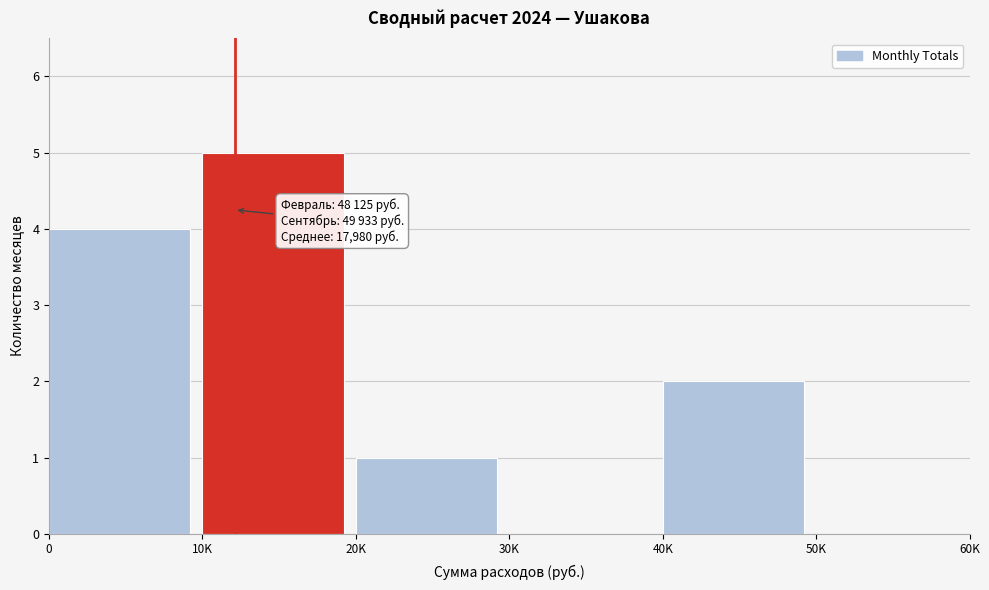

Reading left to right, extract all data points from this chart.

0=4	10K=5	20K=1	30K=0	40K=2	50K=0